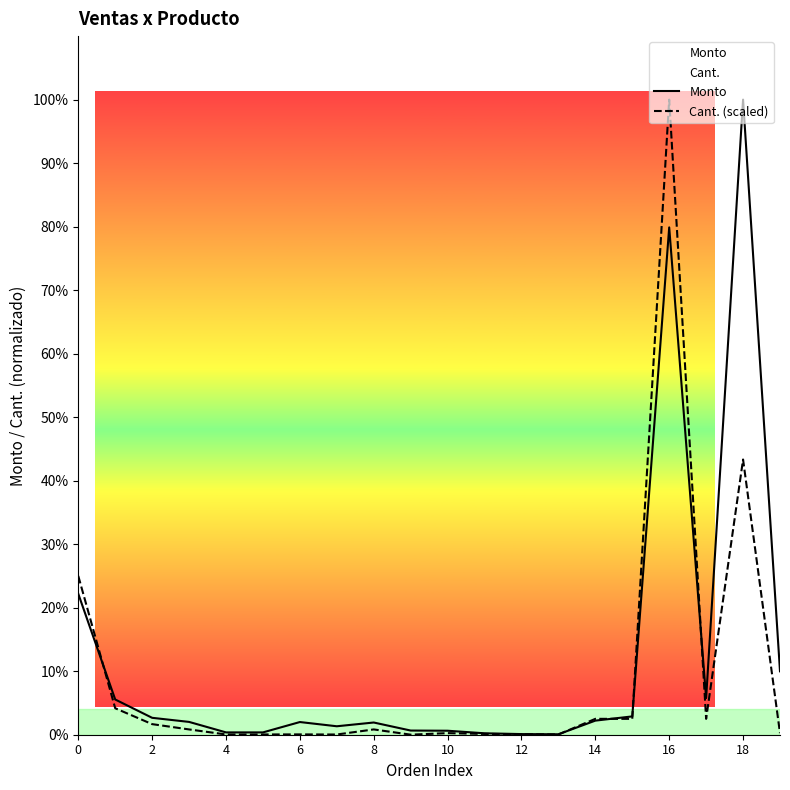

What is the label of the 19th point from the left?

18